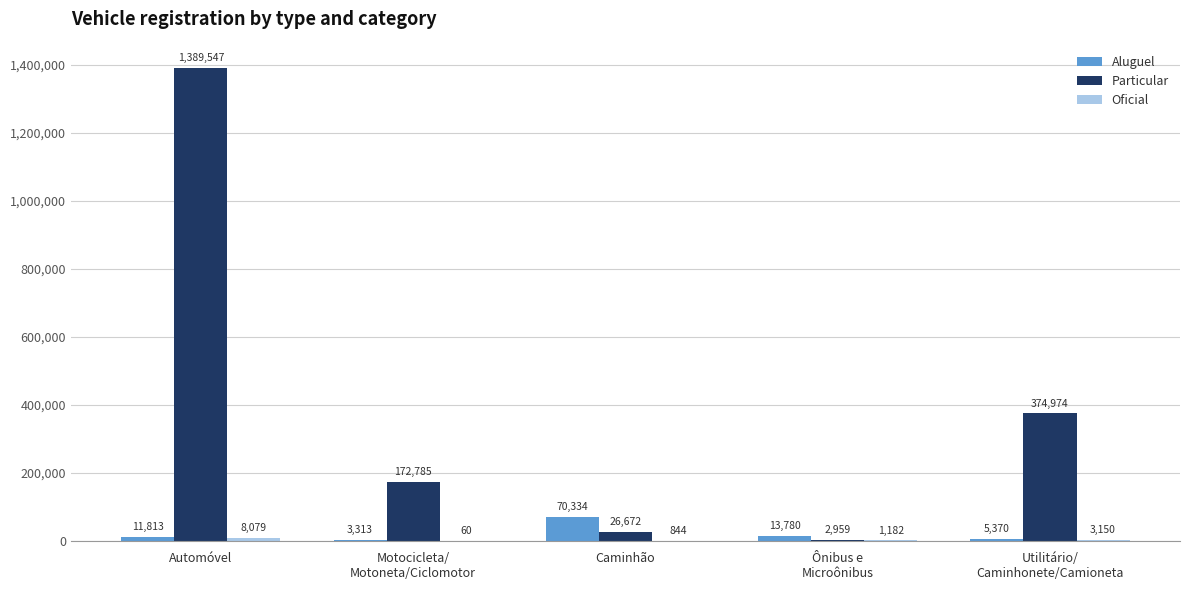

Which label corresponds to the largest value in the chart?

Automóvel